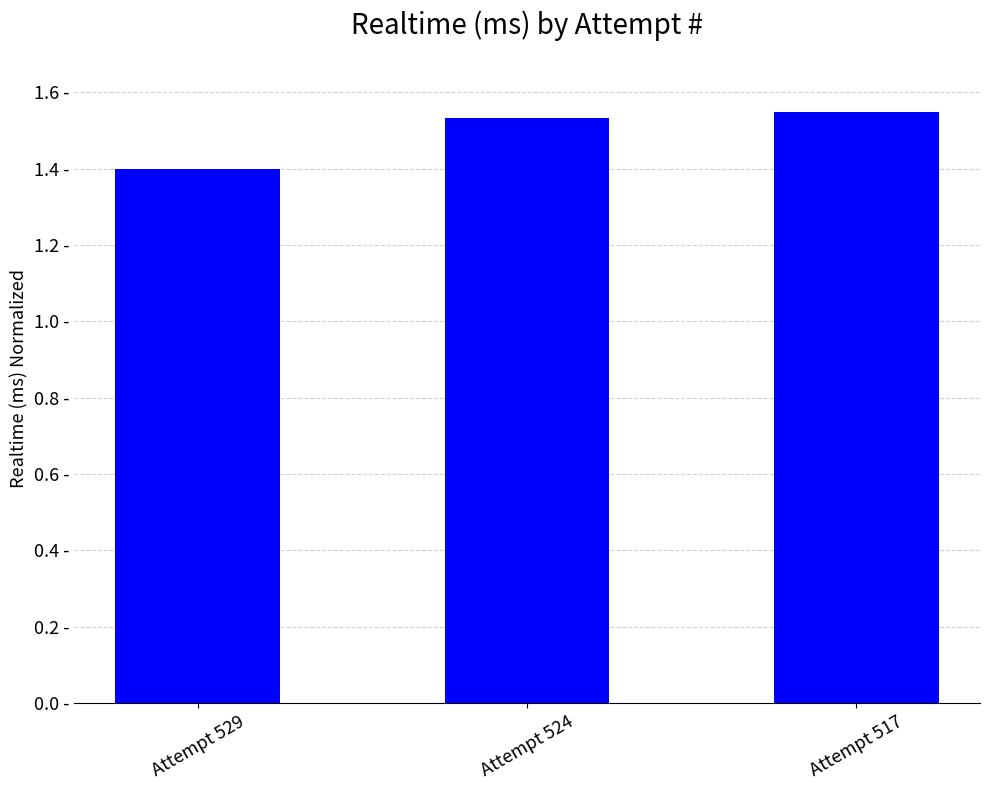

What is the value of the 1st bar from the left?

1.4